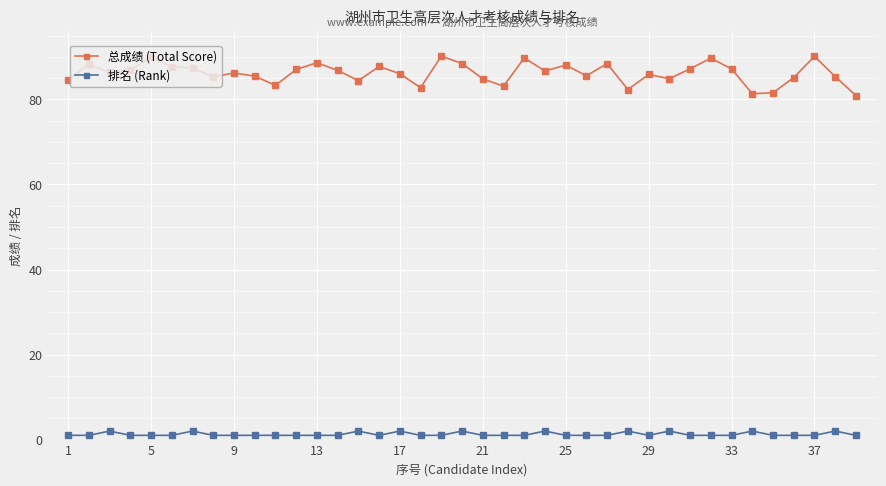

What is the value of the 总成绩 (Total Score) point at the 28th from the left?

82.3